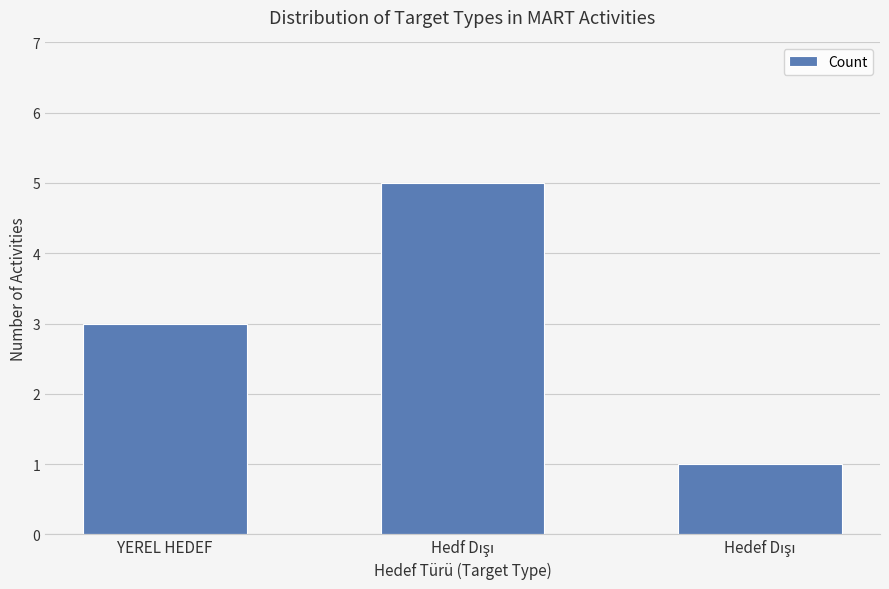

What is the difference between the maximum and minimum values?

4